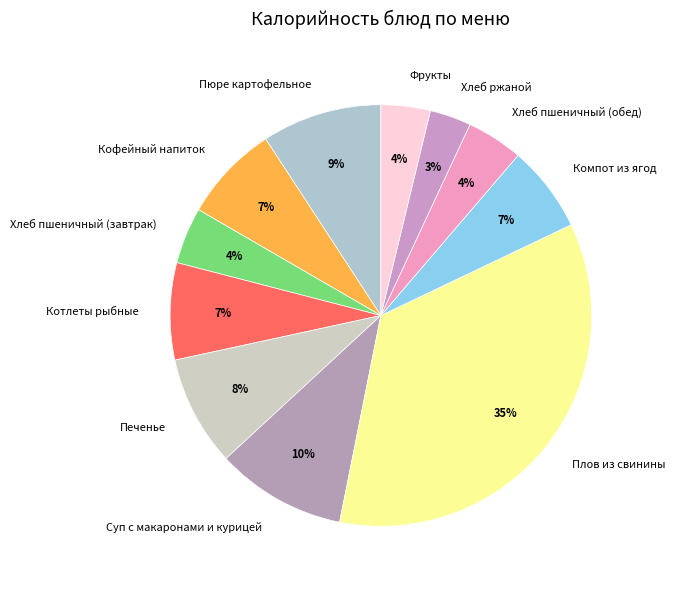

How many segments does this pie chart have?

11